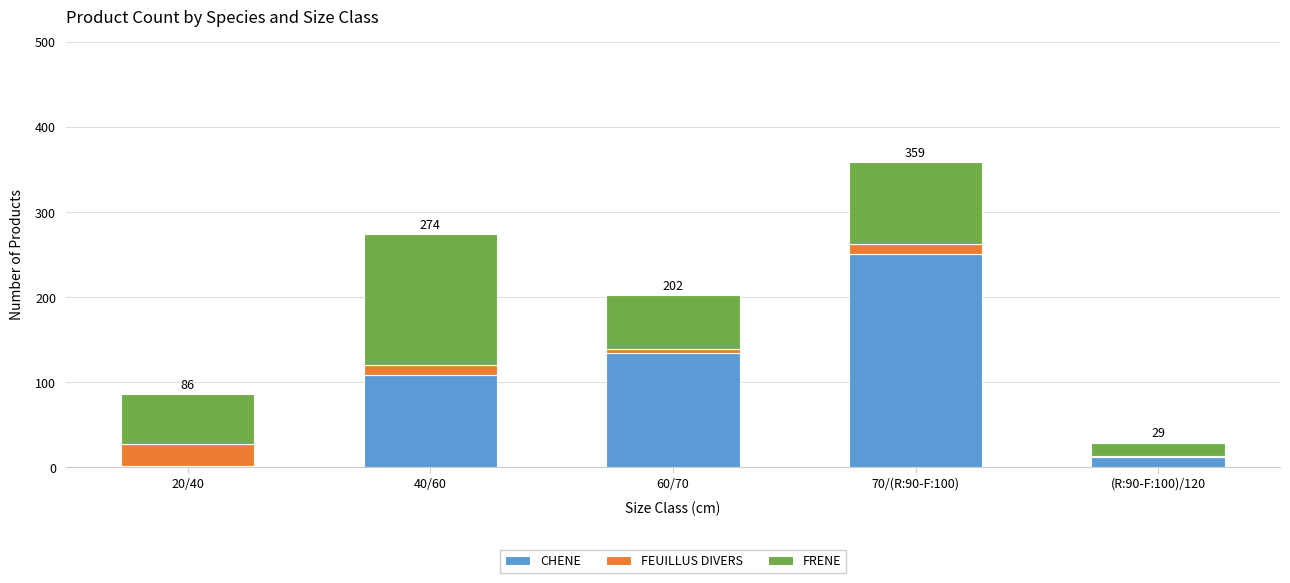

Where is CHENE nearest to the value 126?

60/70